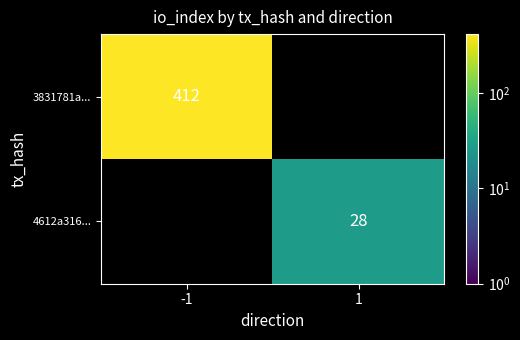

The value of 4612a316... at 1 is 48. True or false?

False